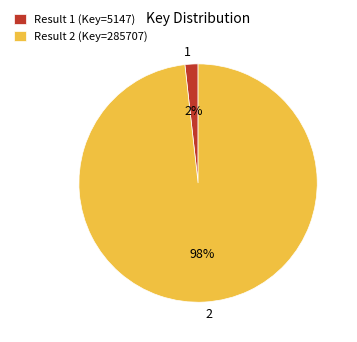

Do Result 2 (Key=285707) and Result 1 (Key=5147) together represent more than half of the pie?

Yes